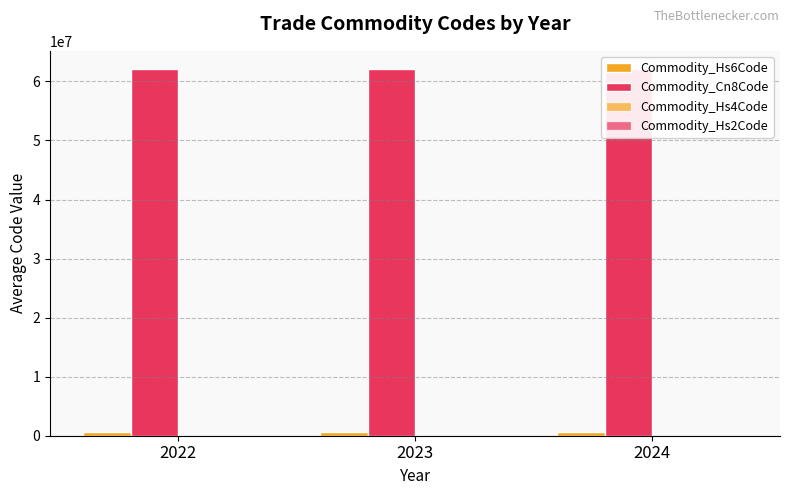

Rank the categories by Commodity_Hs4Code value from highest to lowest.

2023, 2024, 2022